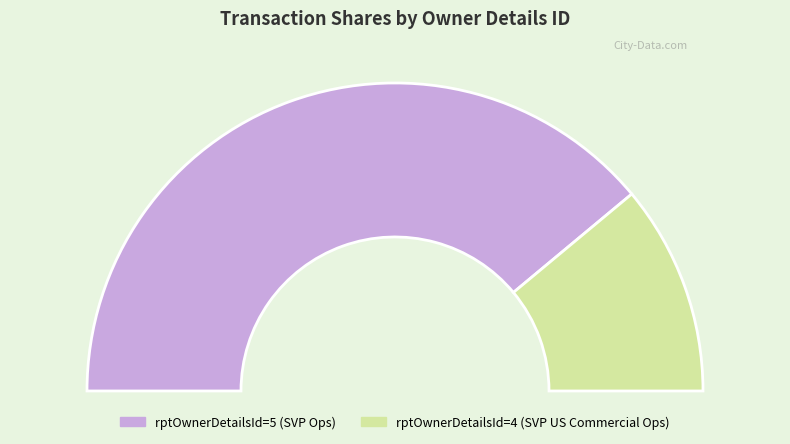

To the nearest percent, what is the difference between the 5 and 4 slice percentages?

56%